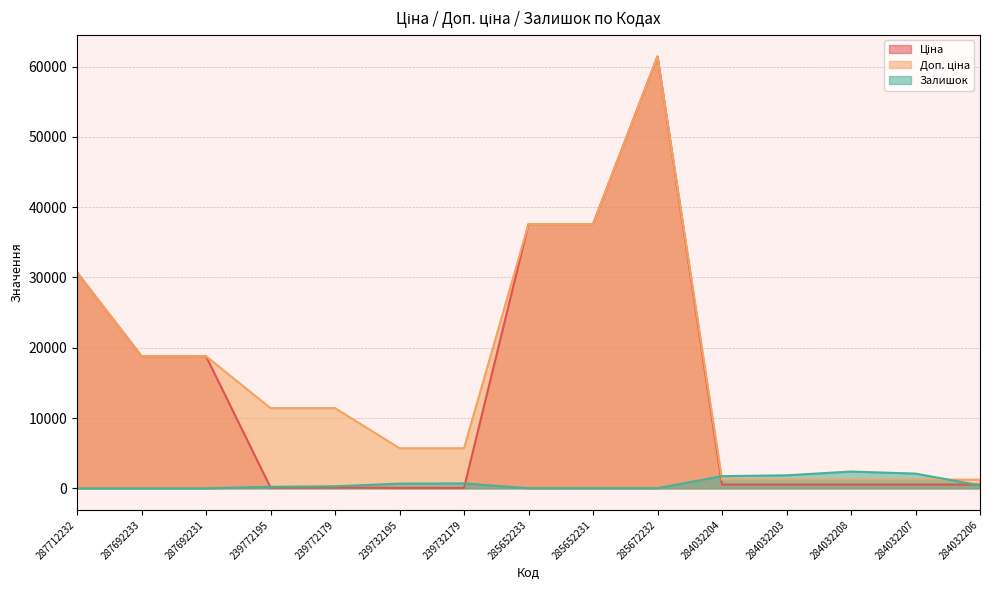

What is the sum of all Доп. ціна values?

245339.2